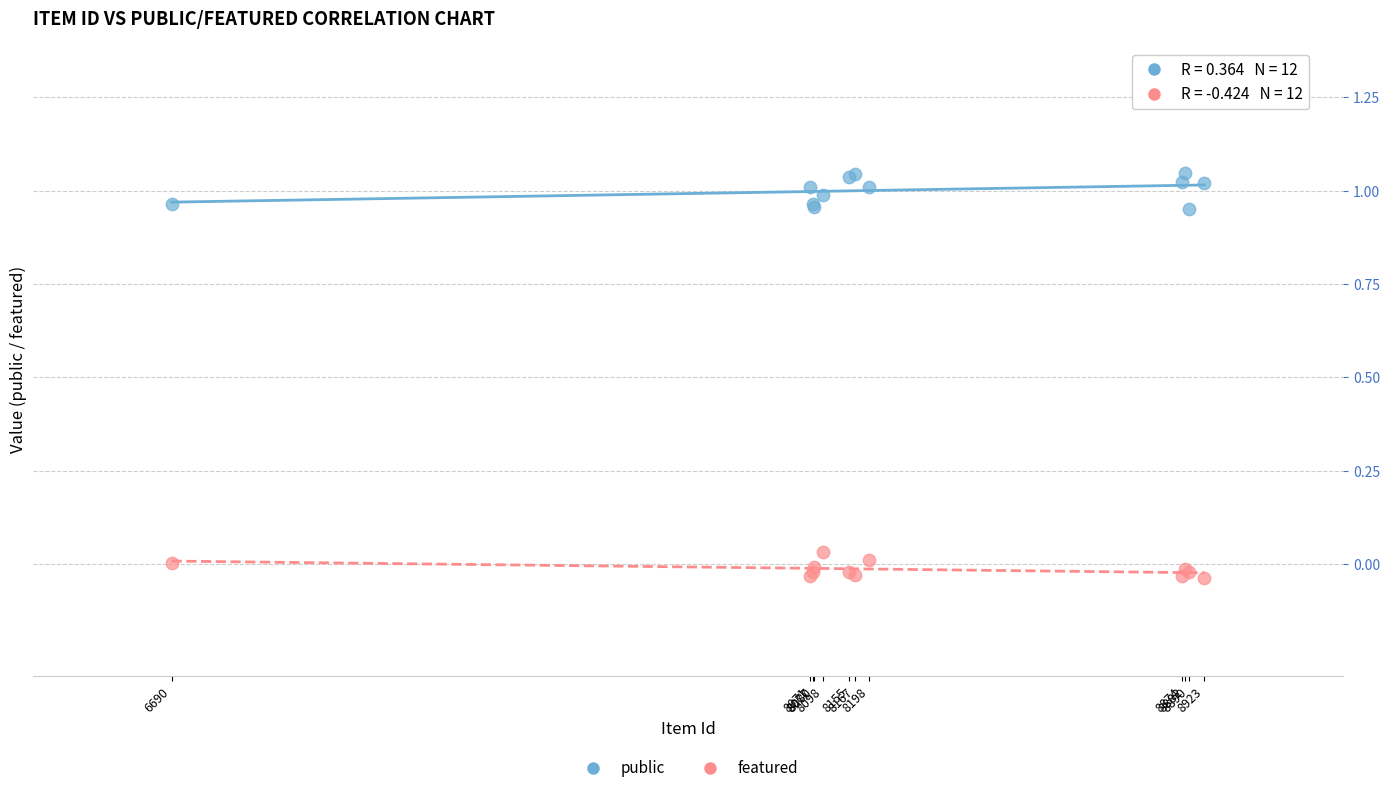

What are all the series names shown in the legend?

public, featured